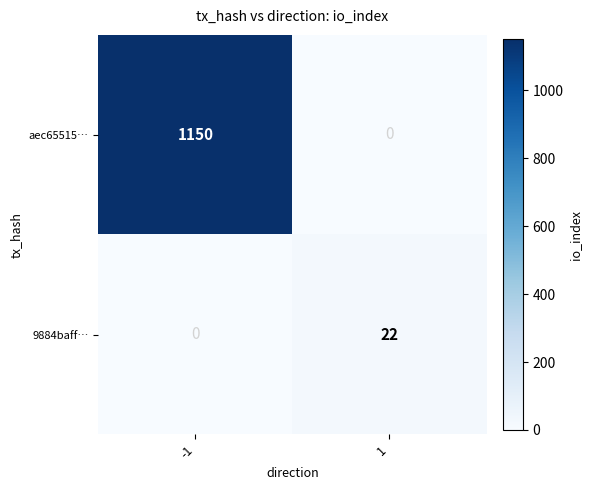

List the series in order of their overall mean, lowest first.

9884baff…, aec65515…